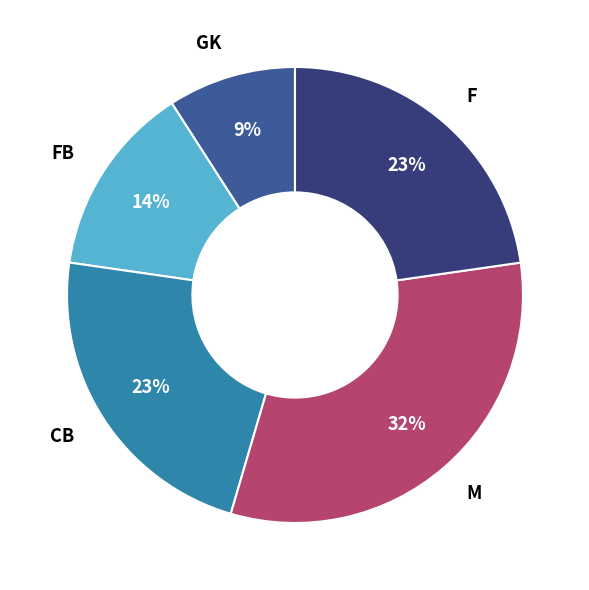

Do FB and GK together represent more than half of the pie?

No